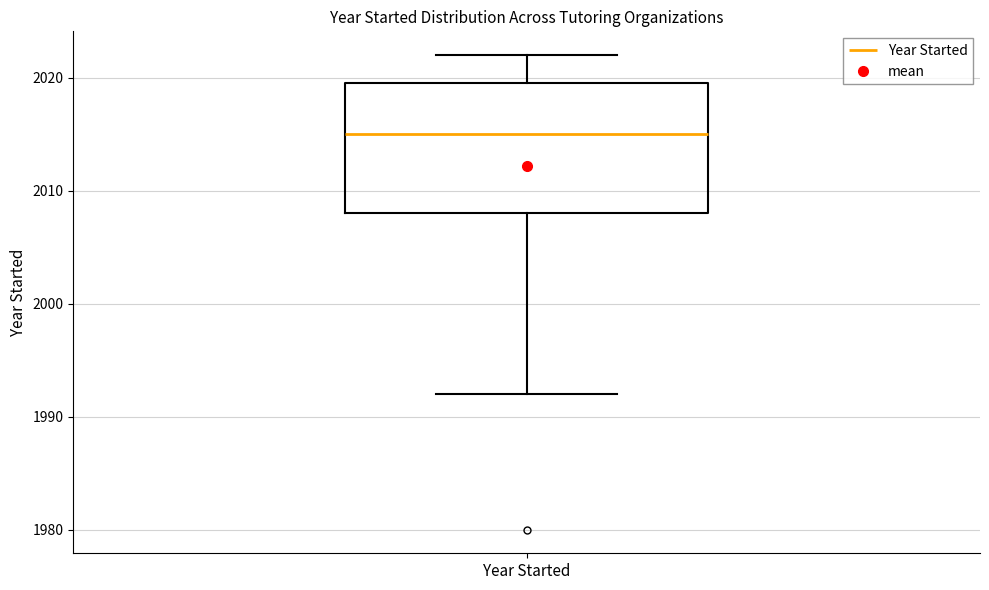

Transcribe this box plot: give where the median line is, the range the box spans, and where the two whiskers end, as read against the y-axis. The values are not printed on the chart, so give them approximately, as read against the axis.

median 2015, box 2008 to 2020, whiskers 1992 to 2022